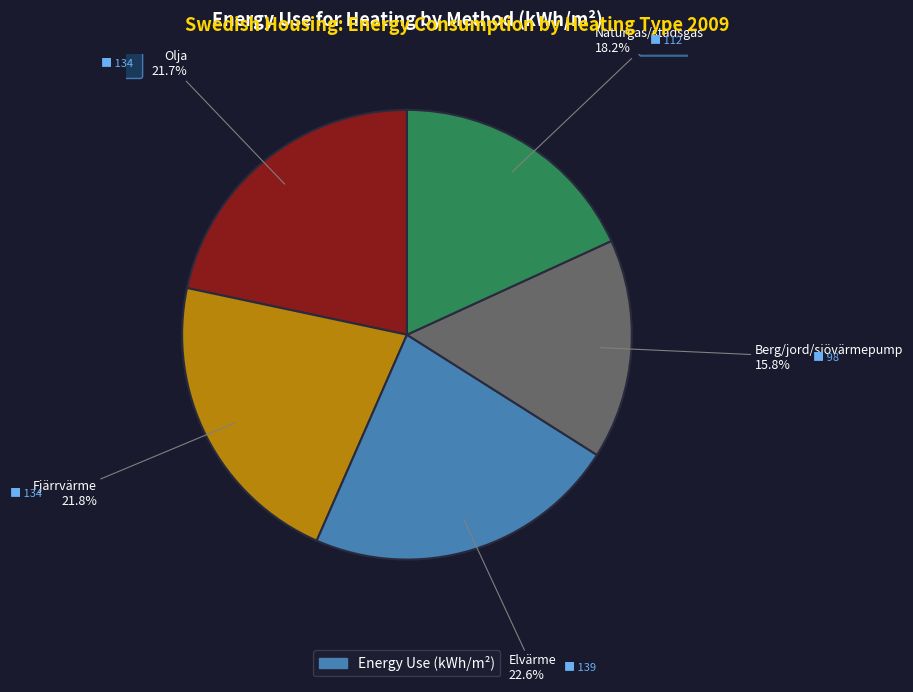

What is the ratio of the value at Olja to the value at Elvärme?

1.0